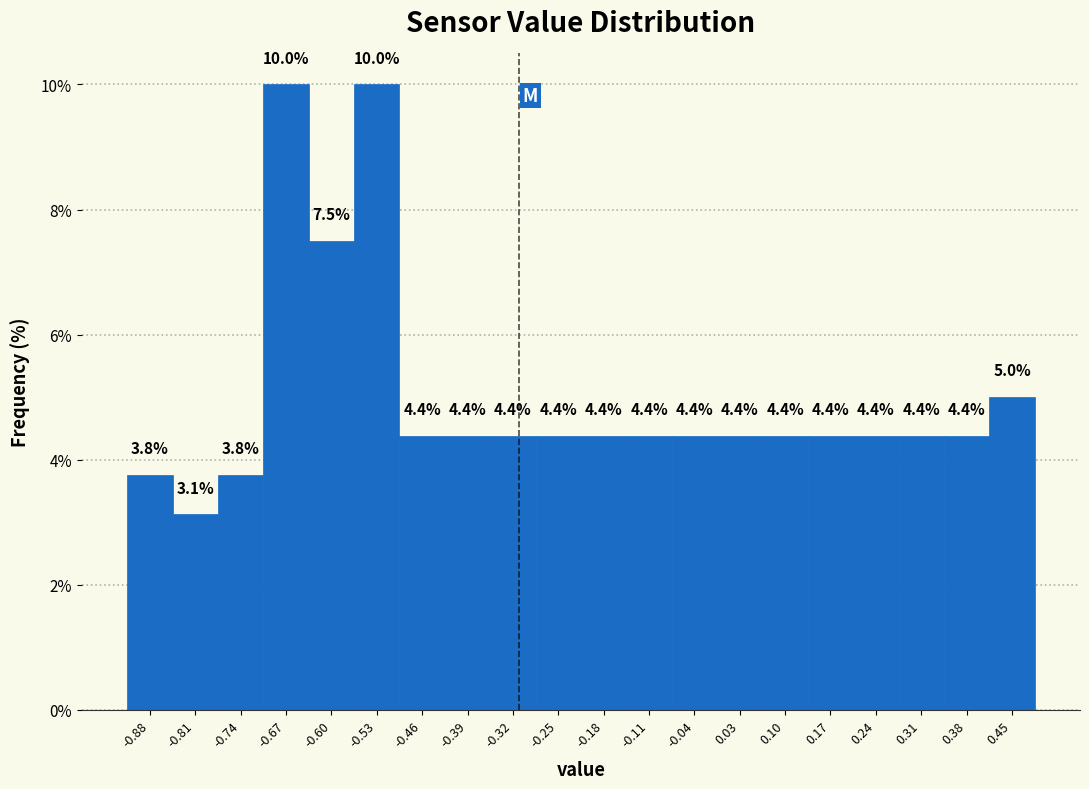

How tall is the bar that spans 0.21 to 0.28 on the x-axis?

4.4